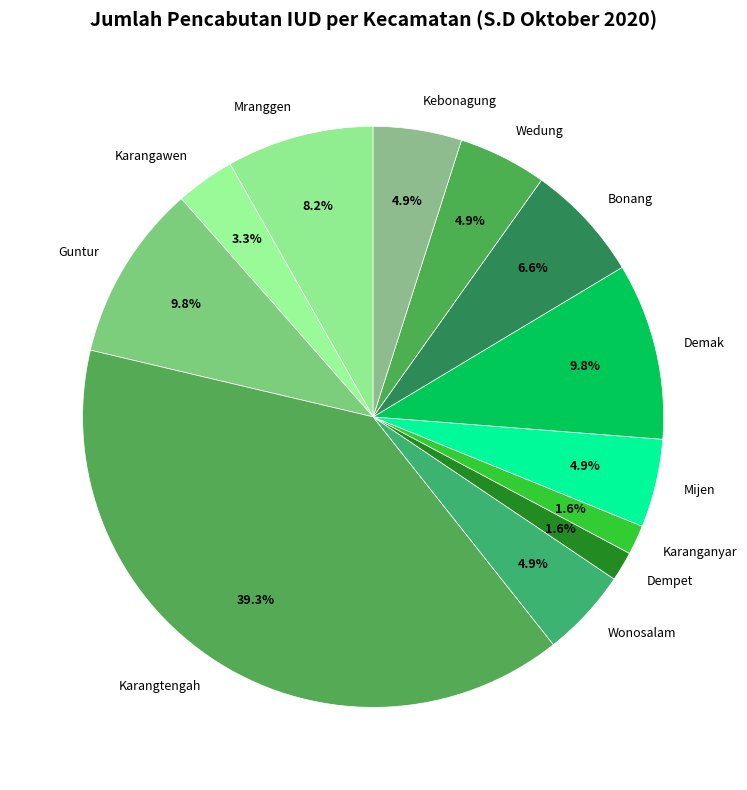

What is the largest slice in the pie chart?

Karangtengah